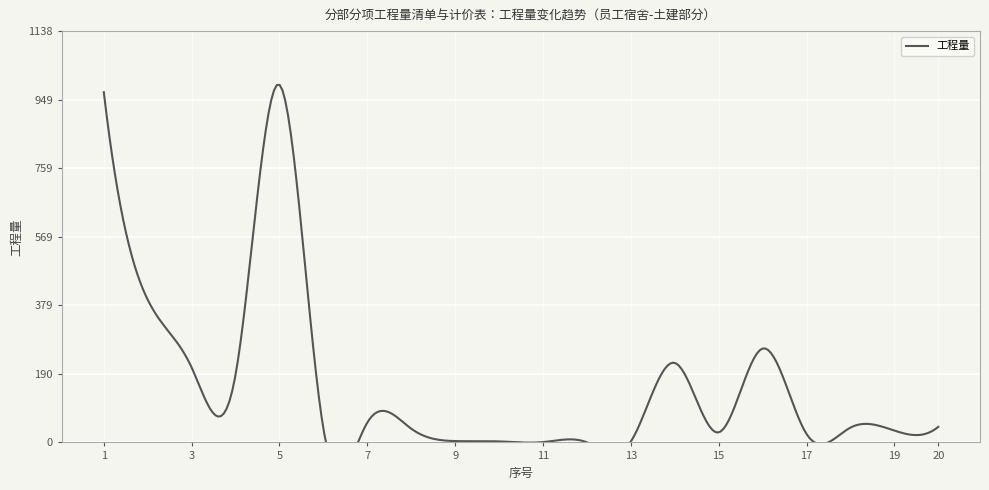

What is the value of the 1st point from the left?

969.5